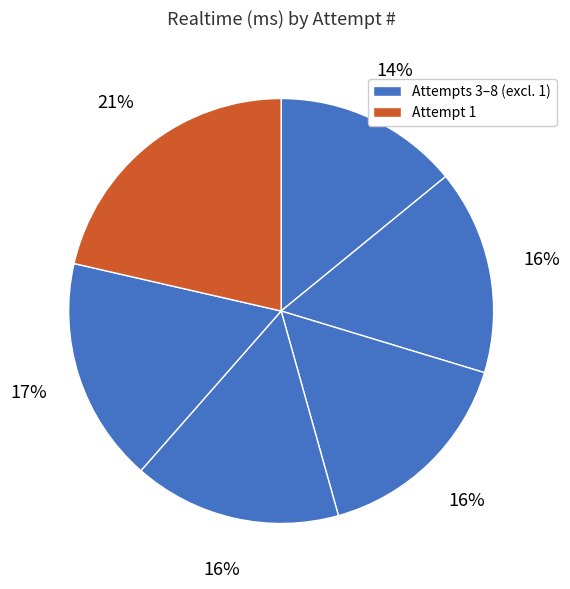

How many slices are in this pie chart?

6